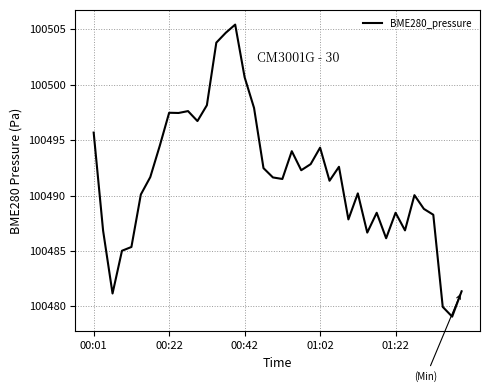

What is the minimum value shown in the chart?

100479.1